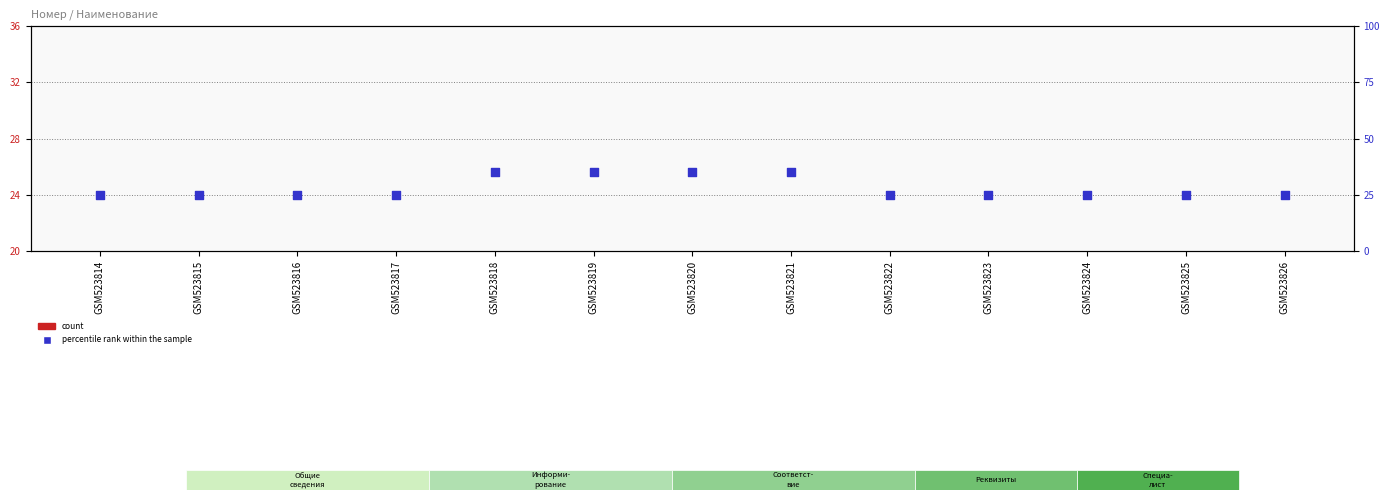

Which series has the largest total across all categories?

percentile rank within the sample